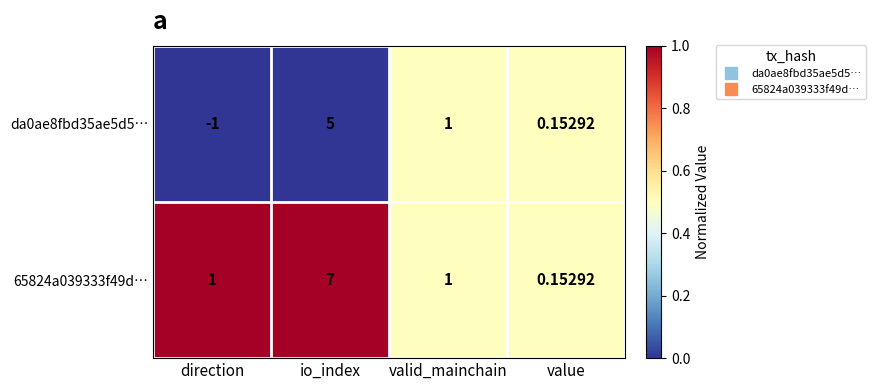

List the series in order of their overall mean, lowest first.

da0ae8fbd35ae5d5…, 65824a039333f49d…